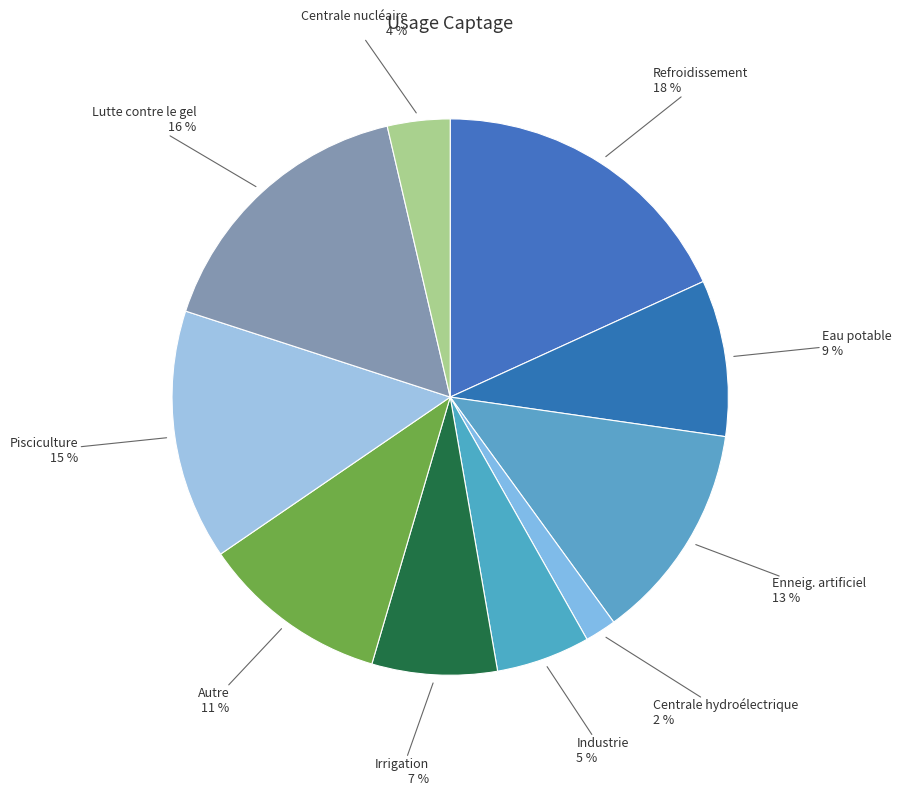

Is the sum of Industrie and Autre greater than half?

No